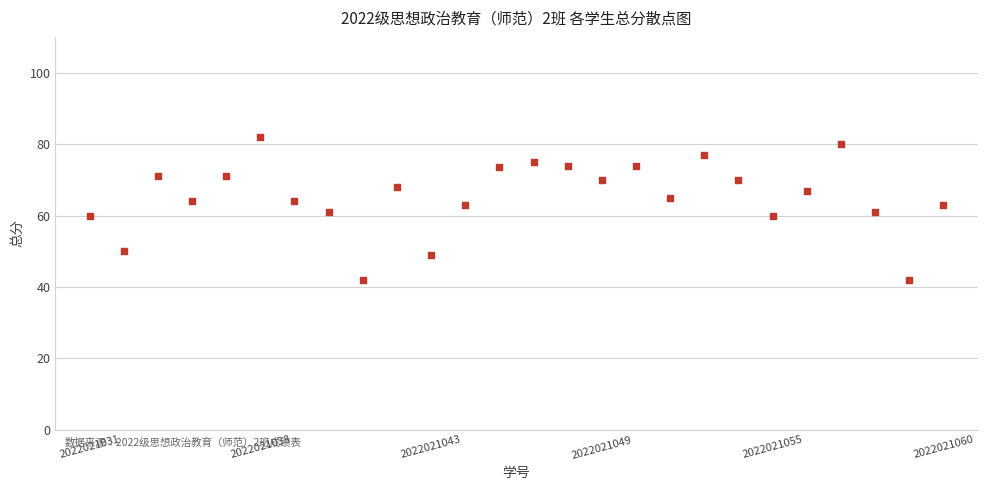

What is the range of Y values (max minus min)?

40.0